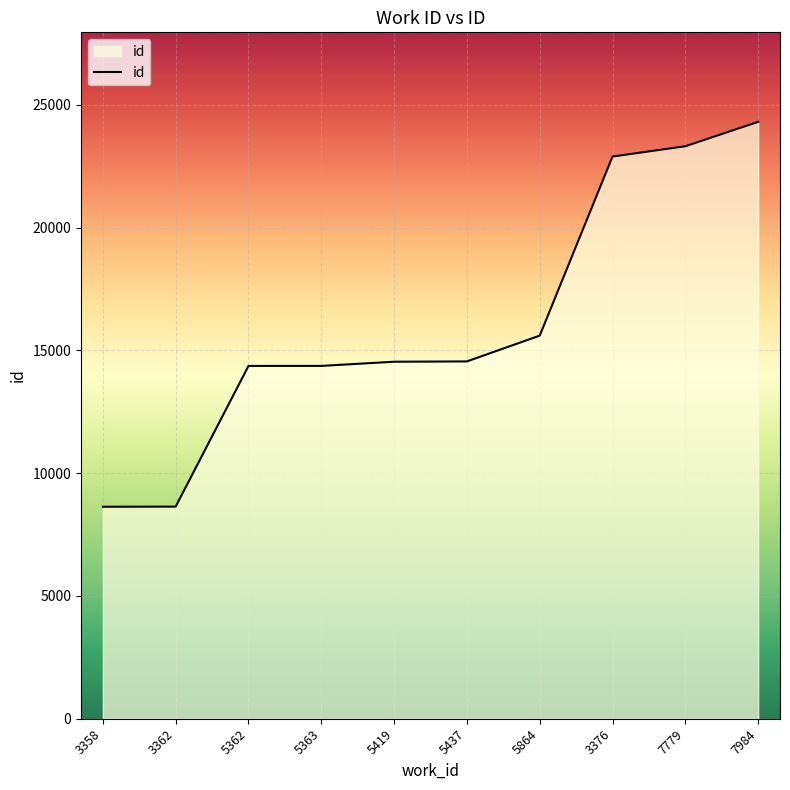

What value does the data have at 5362?

14364